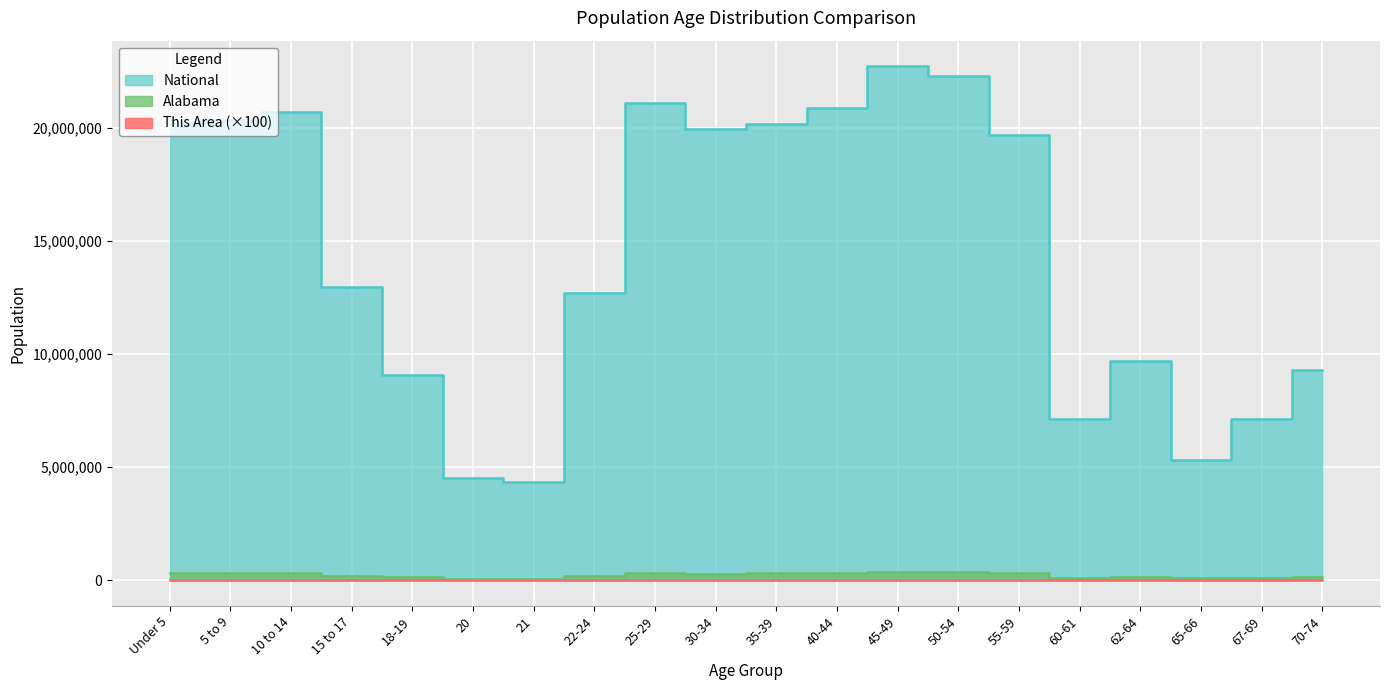

What is the sum of all This Area values?

232700